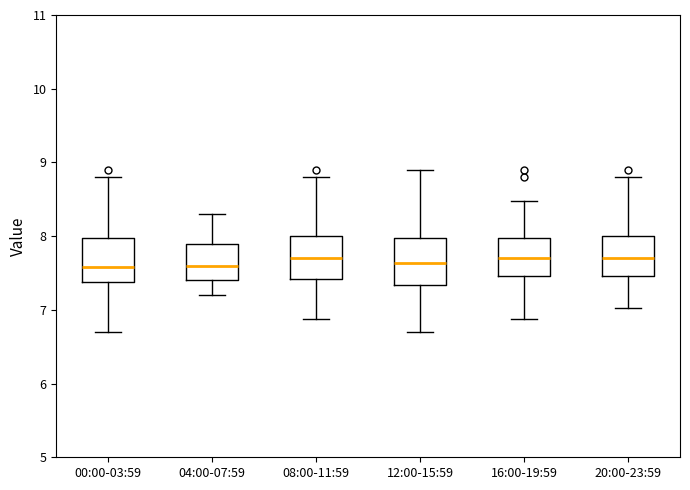

Reading left to right, read every box against the y-axis: the position of its median line, the range the box covers, and the ends of its whiskers. The values are not printed on the chart, so give them approximately, as read against the axis.

00:00-03:59: median 7.6, box 7.4 to 8.0, whiskers 6.7 to 8.8
04:00-07:59: median 7.6, box 7.4 to 7.9, whiskers 7.2 to 8.3
08:00-11:59: median 7.7, box 7.4 to 8.0, whiskers 6.9 to 8.8
12:00-15:59: median 7.6, box 7.3 to 8.0, whiskers 6.7 to 8.9
16:00-19:59: median 7.7, box 7.5 to 8.0, whiskers 6.9 to 8.5
20:00-23:59: median 7.7, box 7.5 to 8.0, whiskers 7.0 to 8.8